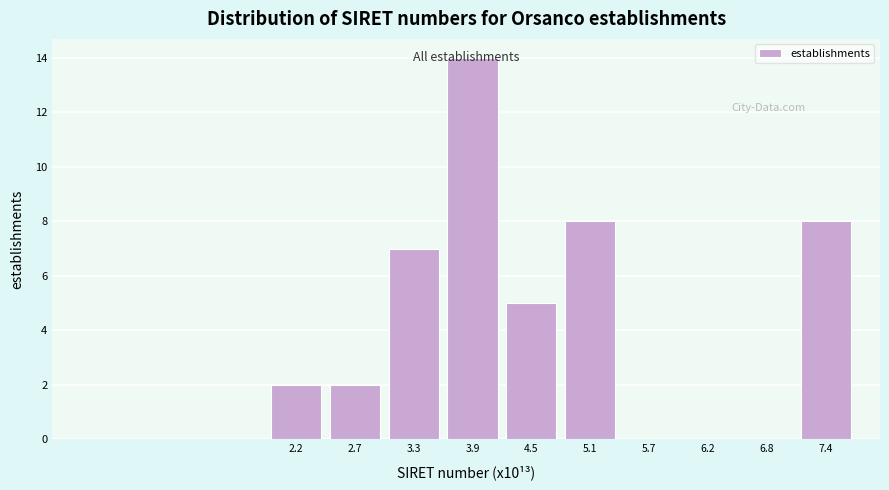

The chart shows a value of -6 at 6.8. True or false?

False